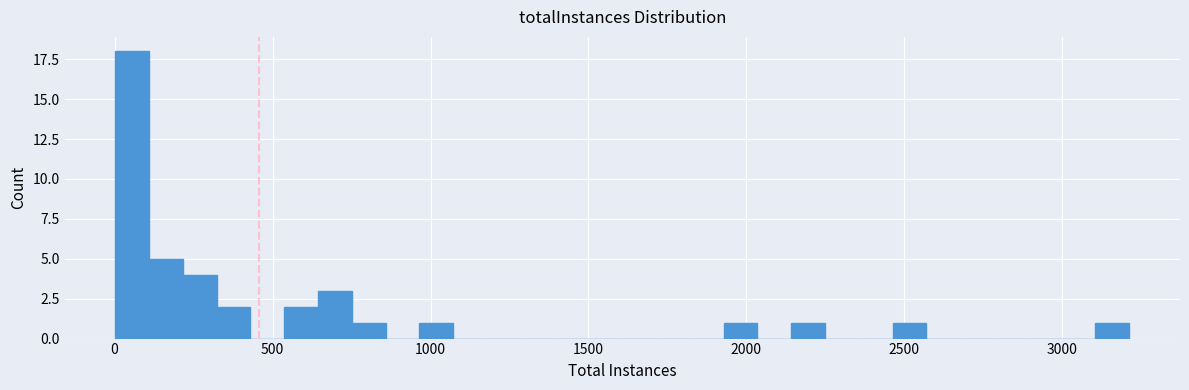

Read against the x-axis, roughly where is the centre of the tallest bar?

50